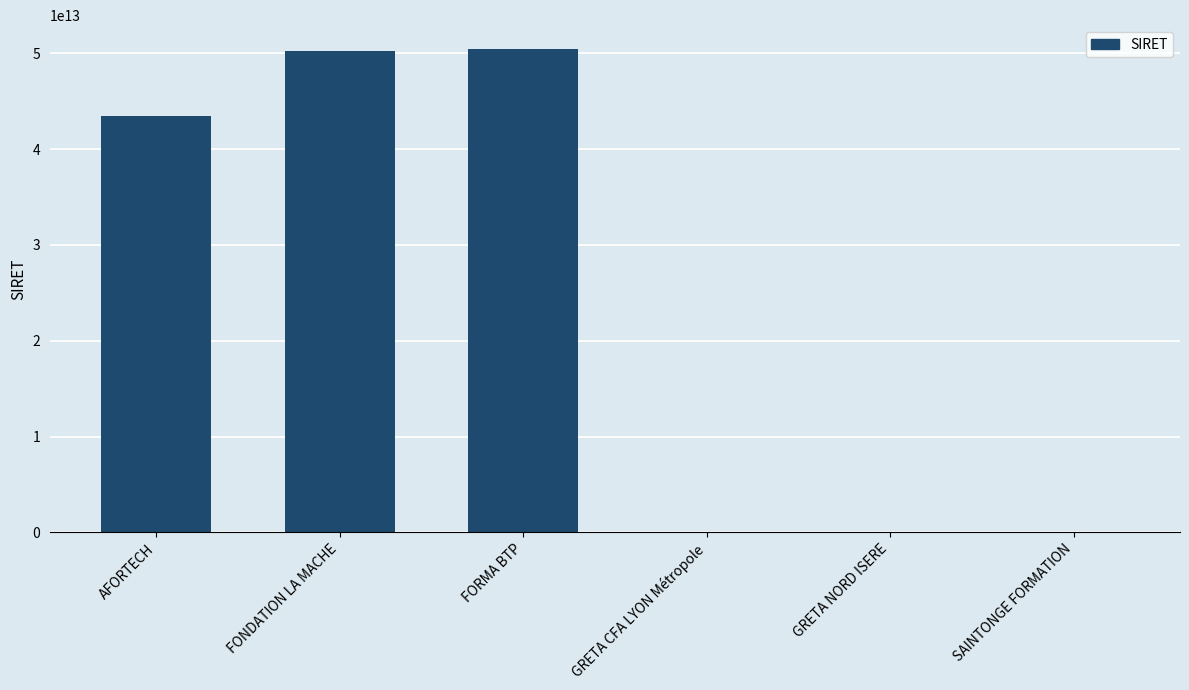

Is it true that the value at FORMA BTP is 11220488472972?

False